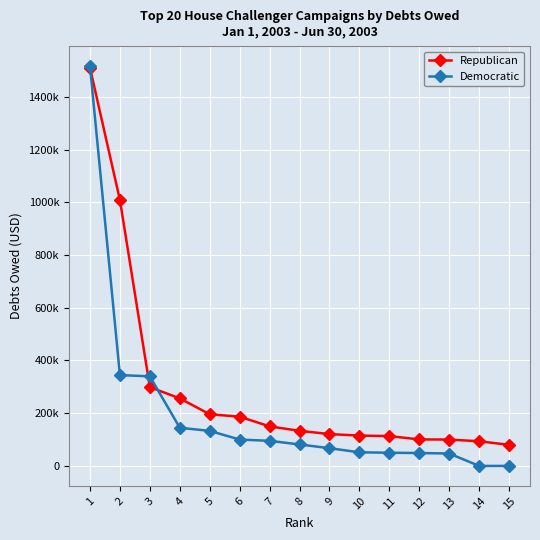

What are all the series names shown in the legend?

Republican, Democratic